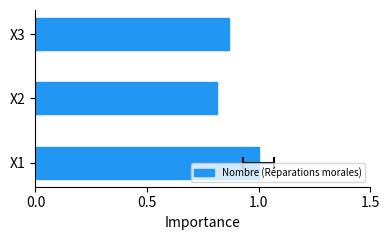

True or false: the data shows 0.9 at X3.

True